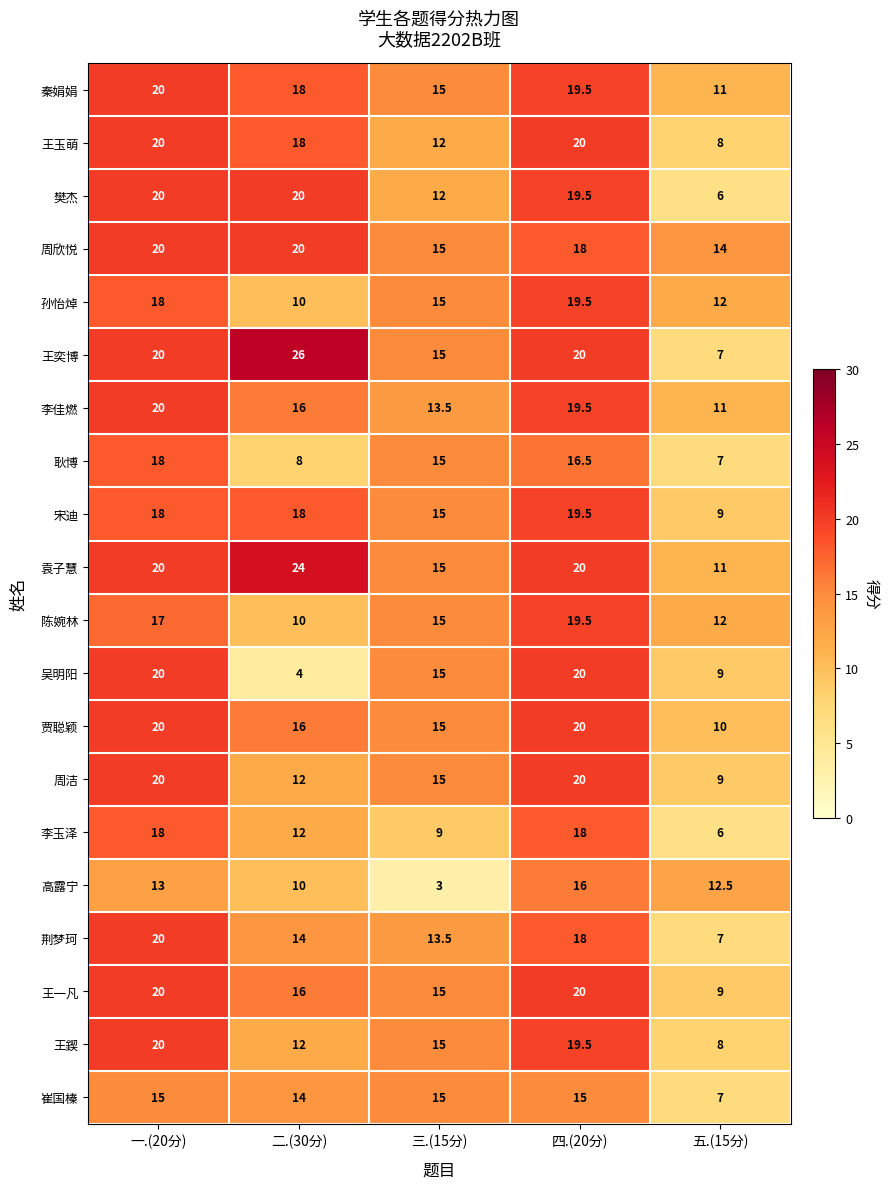

Which category has the lowest value across all series?

三.(15分)